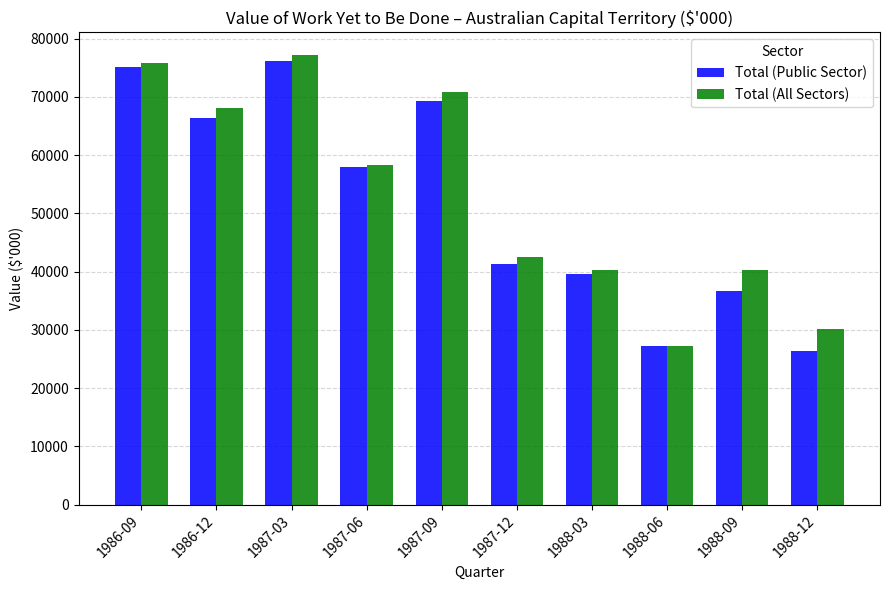

What is the maximum value for Total (Public Sector)?

76192